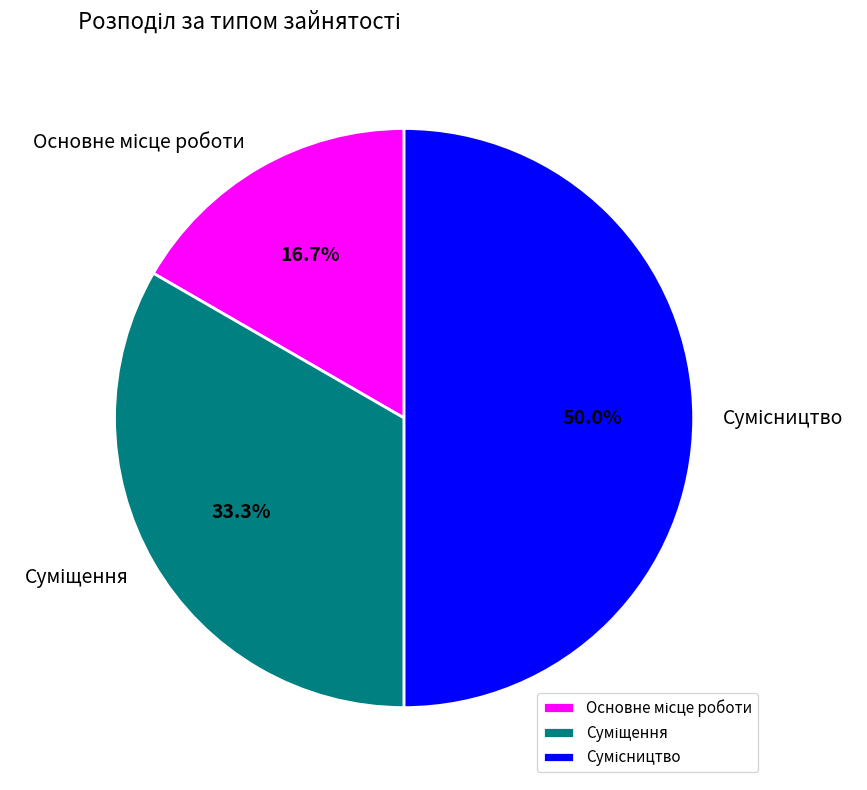

What is the ratio of the value at Основне місце роботи to the value at Суміщення?

0.5